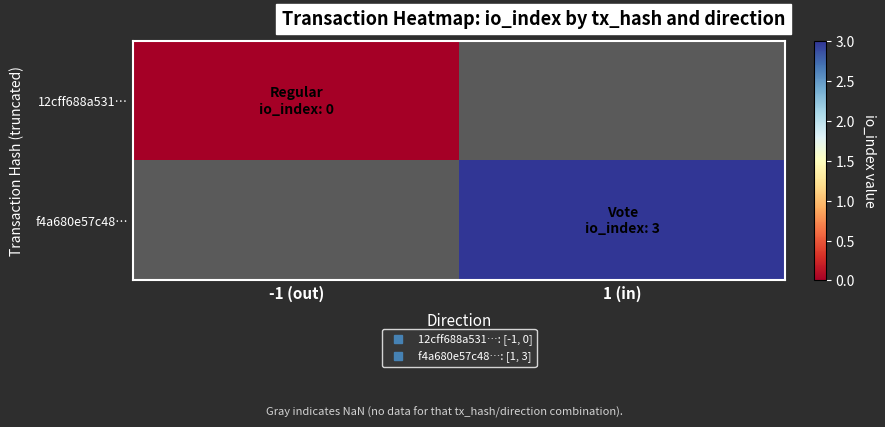

Rank the series by their average value, from lowest to highest.

12cff688a531…, f4a680e57c48…